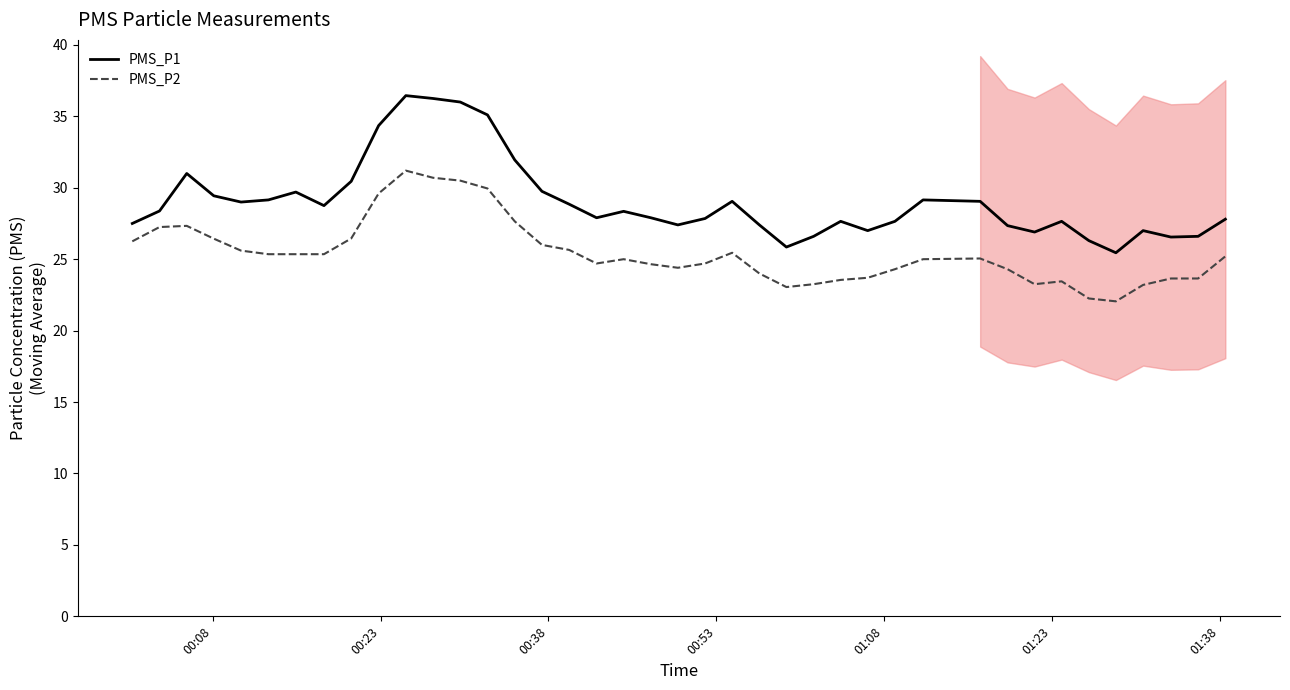

True or false: PMS_P2 and PMS_P1 cross at least once.

False